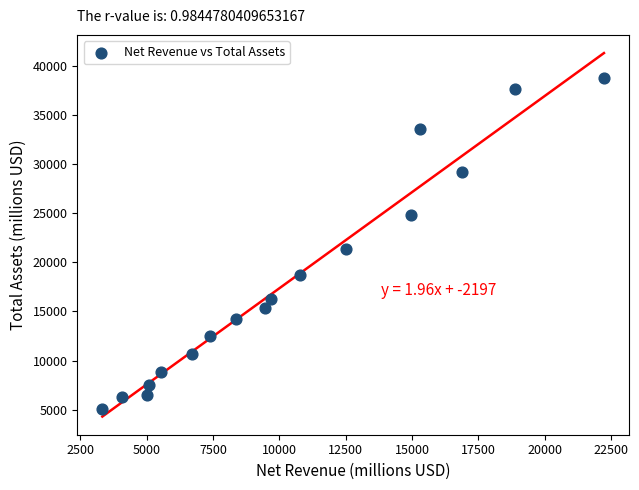

What Y value in the scatter plot is closest to 21903?

21329